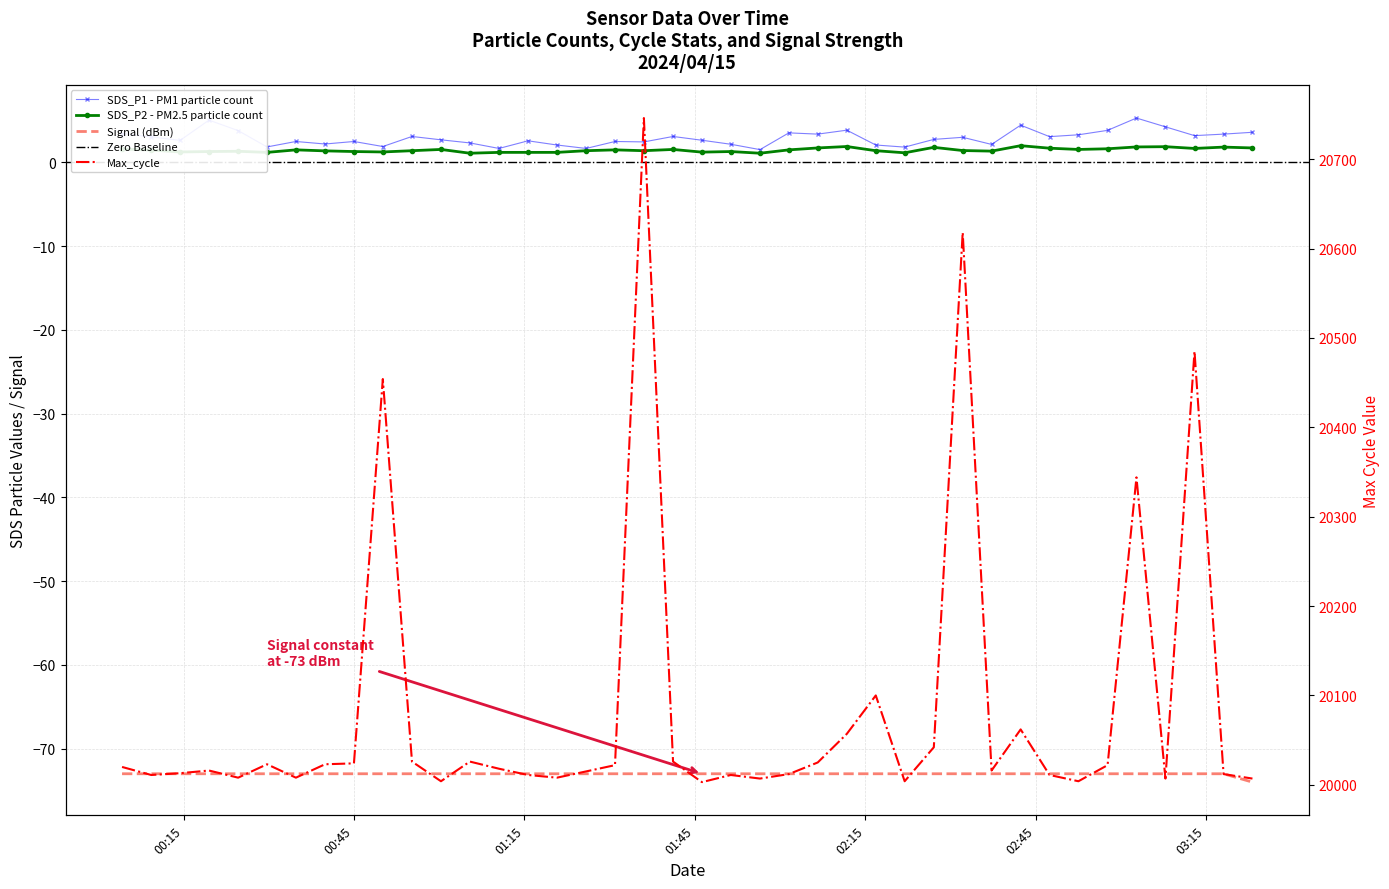

What is the total value across all series at 2024/04/15 00:19:29?

19949.3